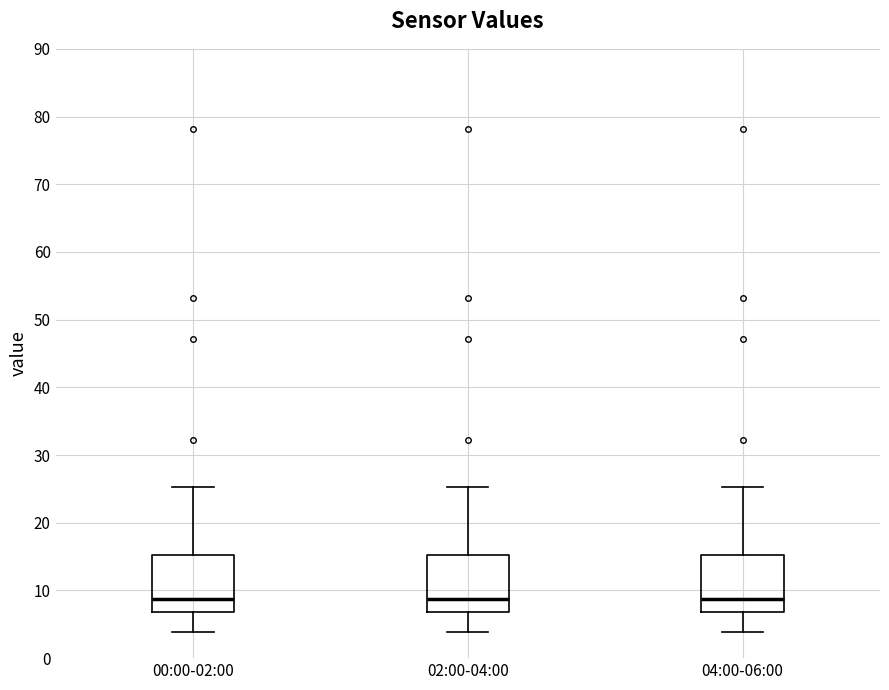

Reading left to right, read every box against the y-axis: the position of its median line, the range the box covers, and the ends of its whiskers. The values are not printed on the chart, so give them approximately, as read against the axis.

00:00-02:00: median 9, box 7 to 15, whiskers 4 to 25
02:00-04:00: median 9, box 7 to 15, whiskers 4 to 25
04:00-06:00: median 9, box 7 to 15, whiskers 4 to 25